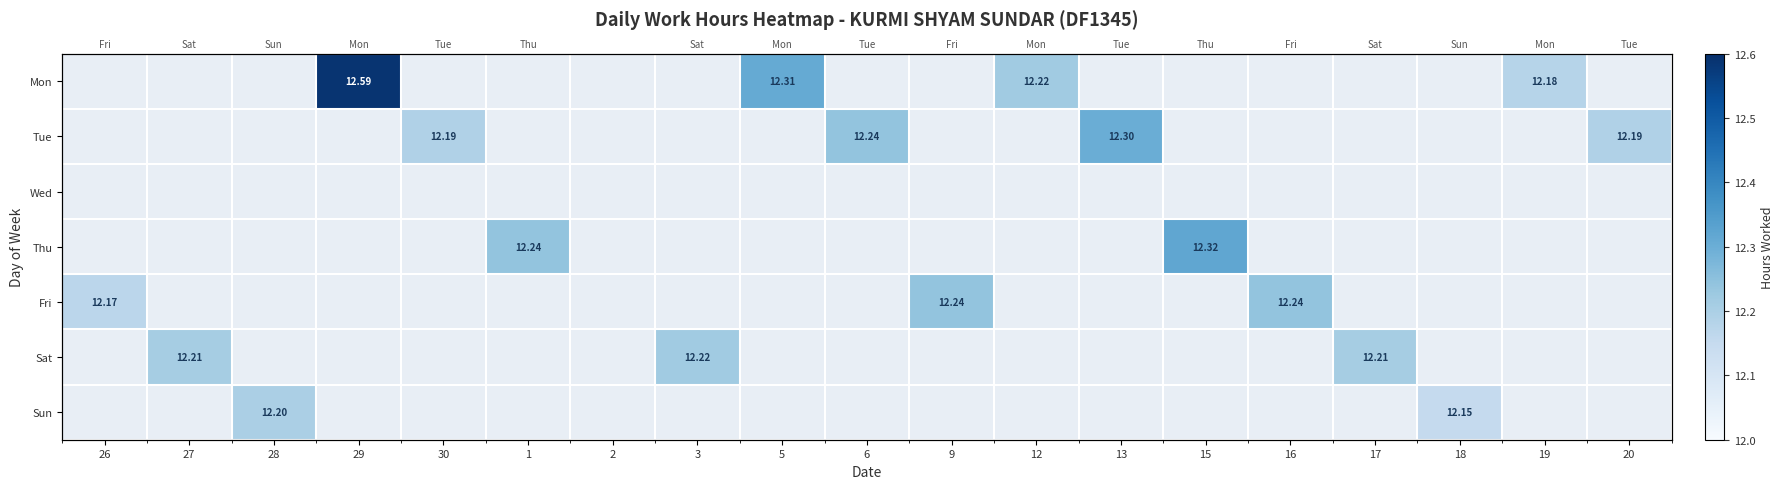

What is the total value across all series at 17?

12.2